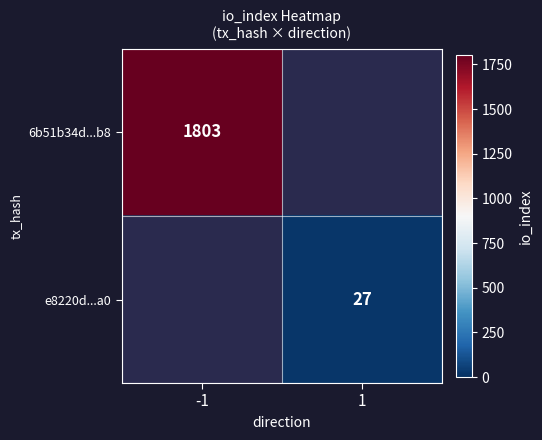

Is it true that e8220d...a0 equals 44 at 1?

False